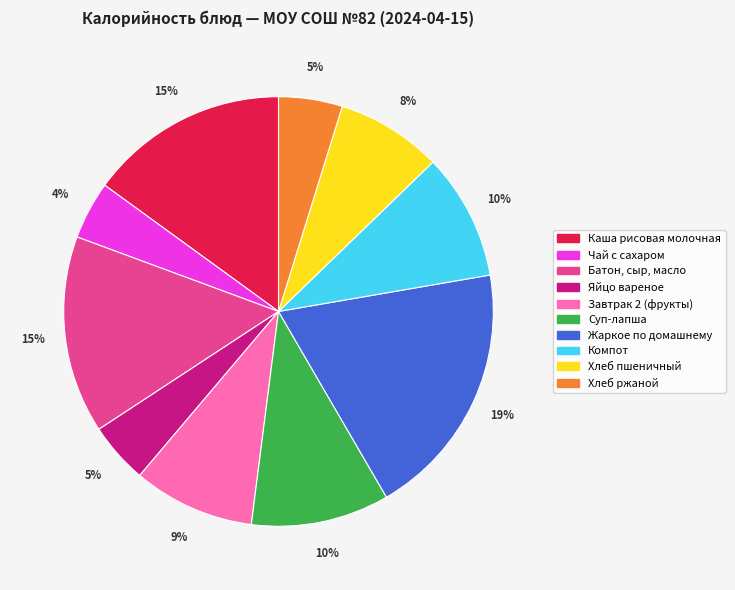

Is there a majority slice in this chart?

No